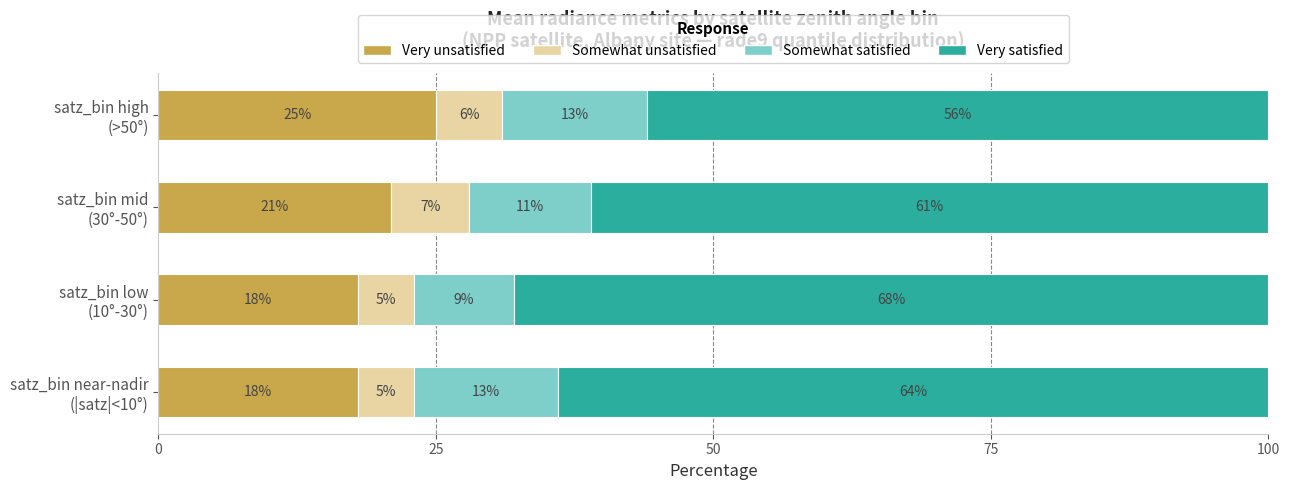

What is the highest value of the Very unsatisfied series?

25